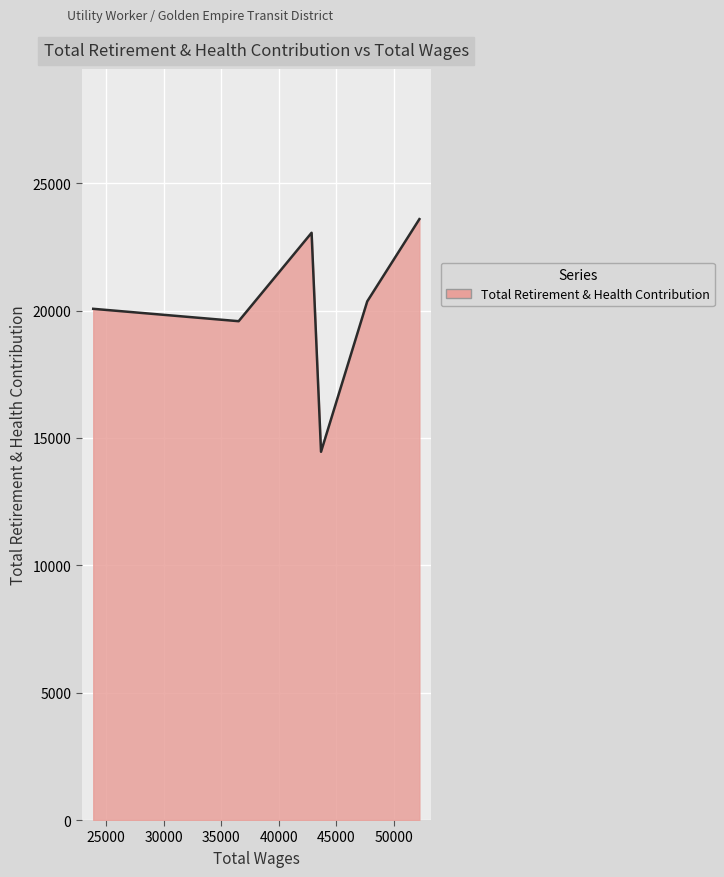

Which label corresponds to the largest value in the chart?

52208.0